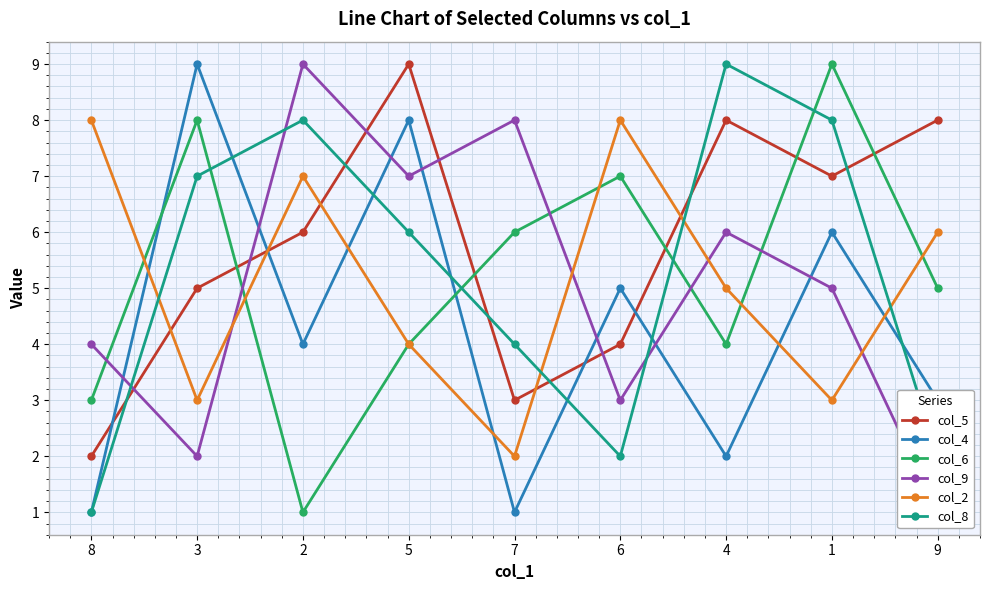

How many intersections are there between col_4 and col_6?

2